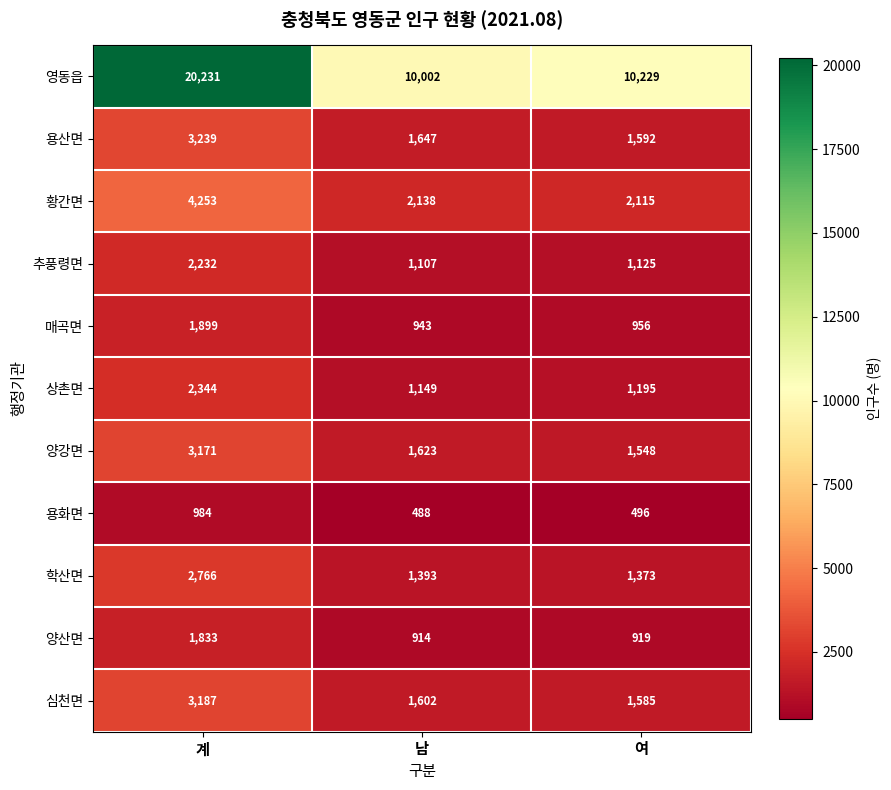

What is the difference between the highest and lowest values at 남?

9514